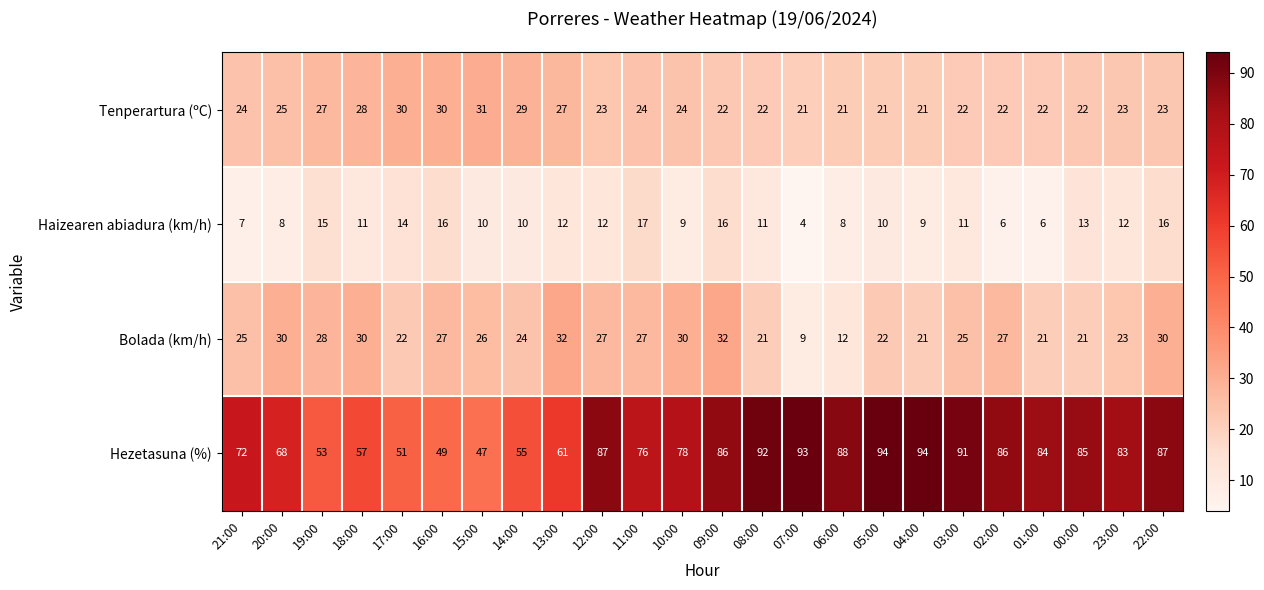

What value does the Hezetasuna (%) series have at 01:00?

84